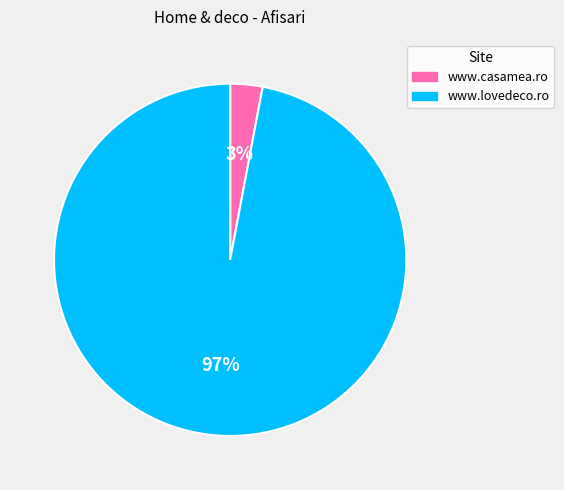

Which slice is the largest?

www.lovedeco.ro